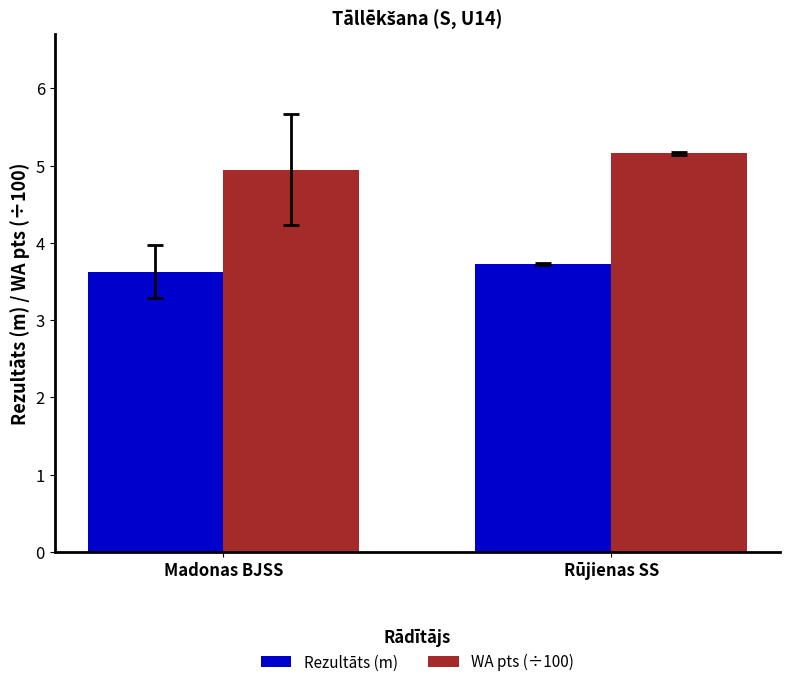

What position from the left is Madonas BJSS?

1